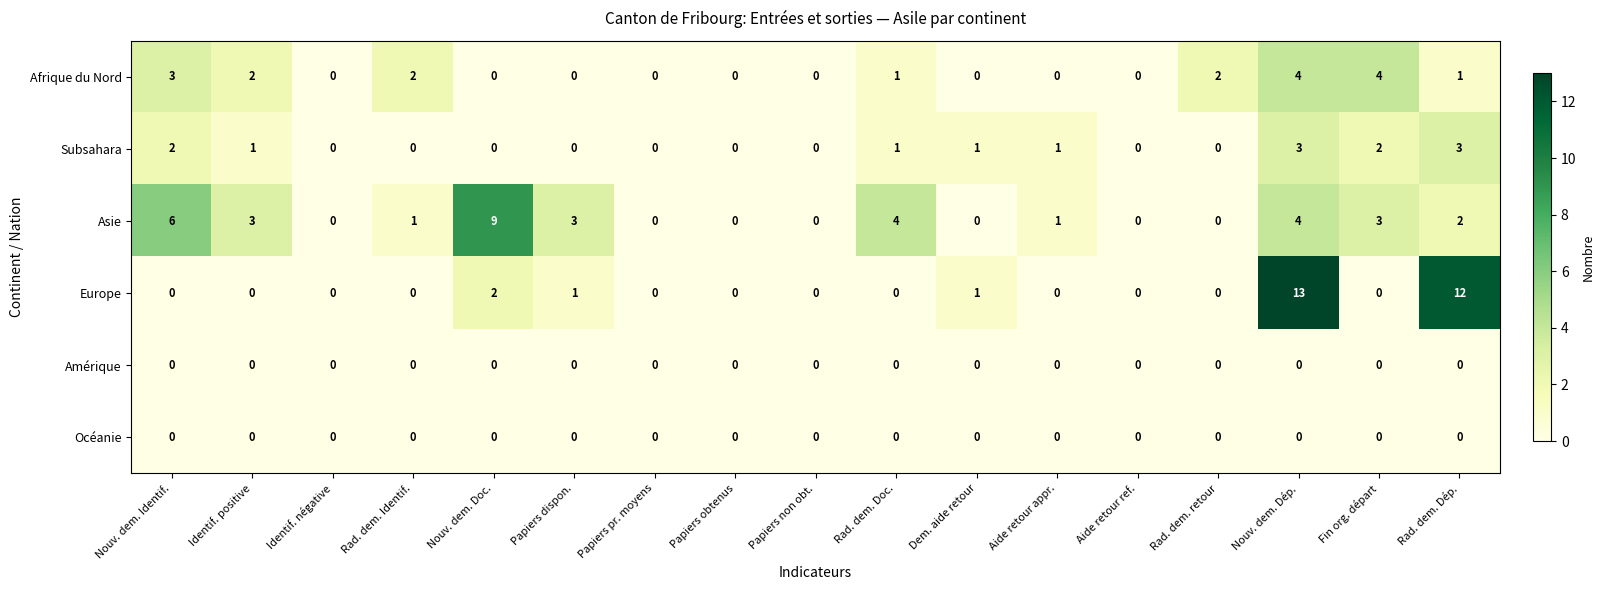

Which series changed the most between Papiers pr. moyens and Fin org. départ?

Afrique du Nord